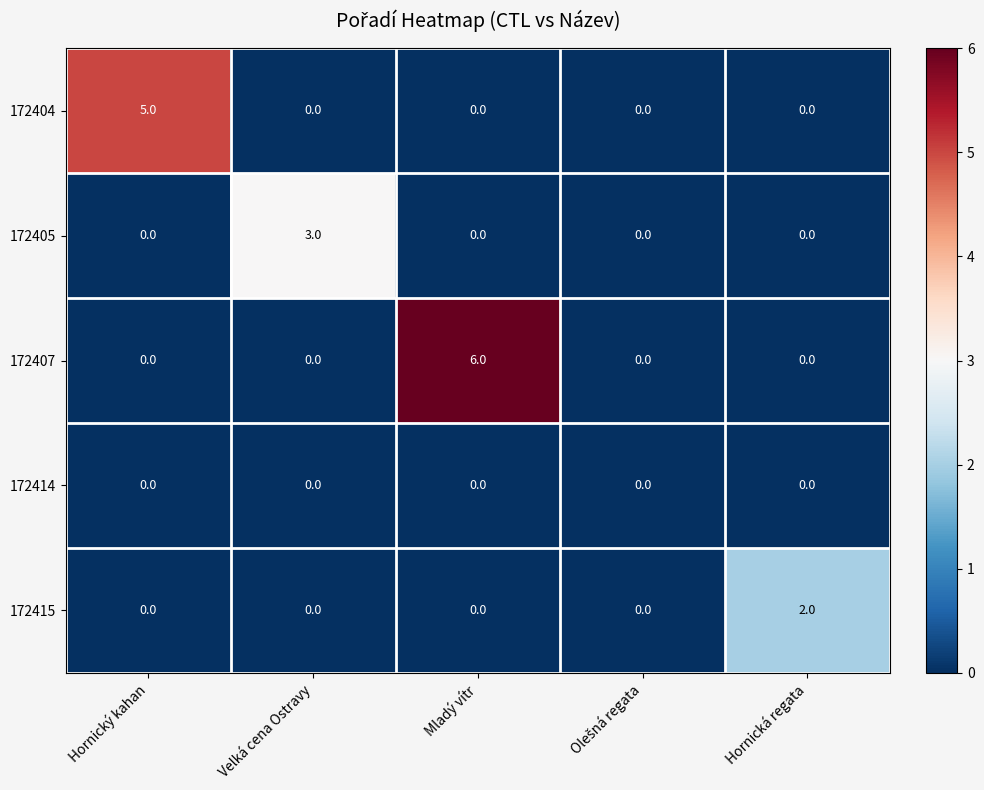

Which series changed the most between Velká cena Ostravy and Hornická regata?

172405